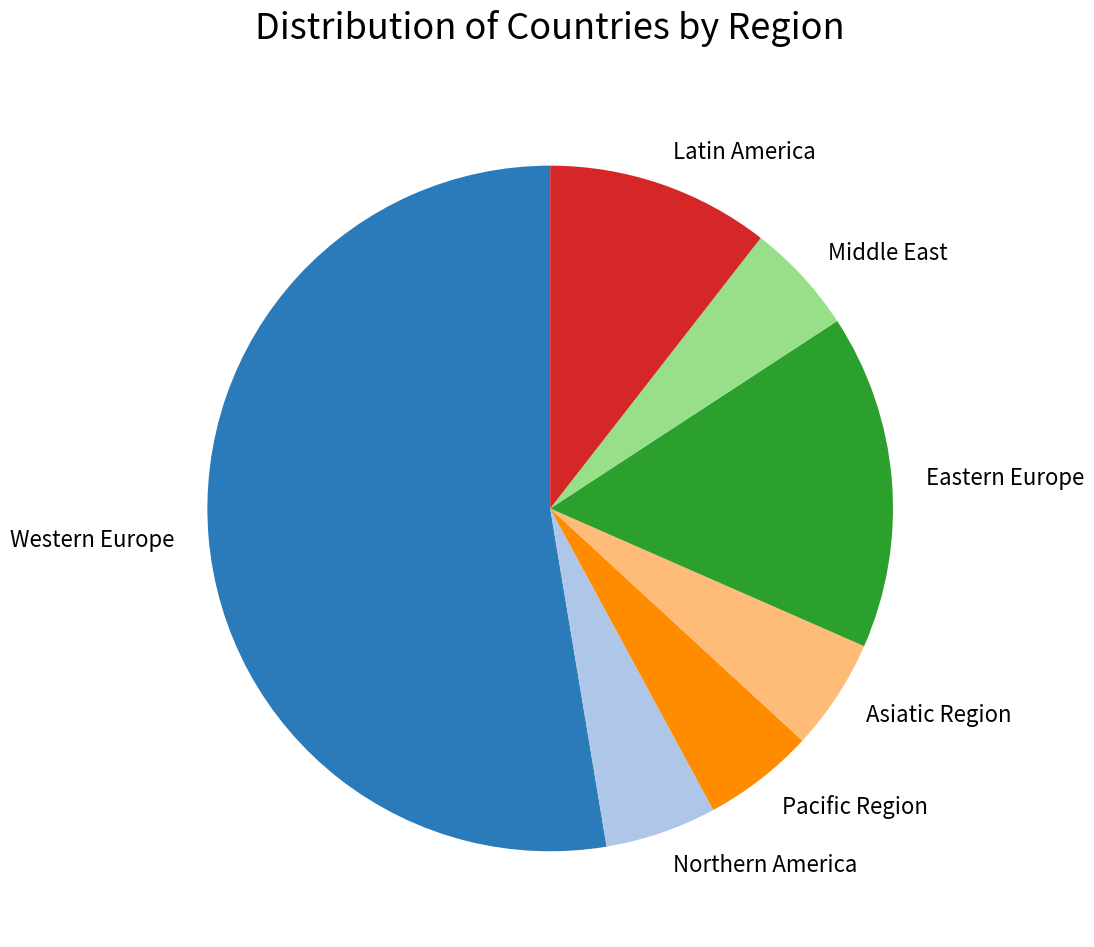

What is the largest slice in the pie chart?

Western Europe